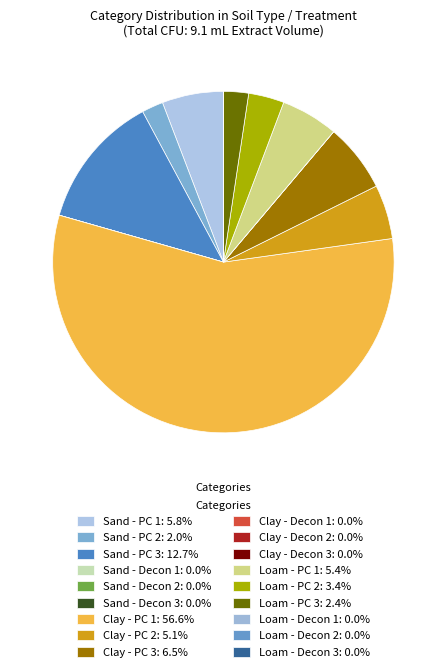

To the nearest percent, what is the average slice percentage?

6%